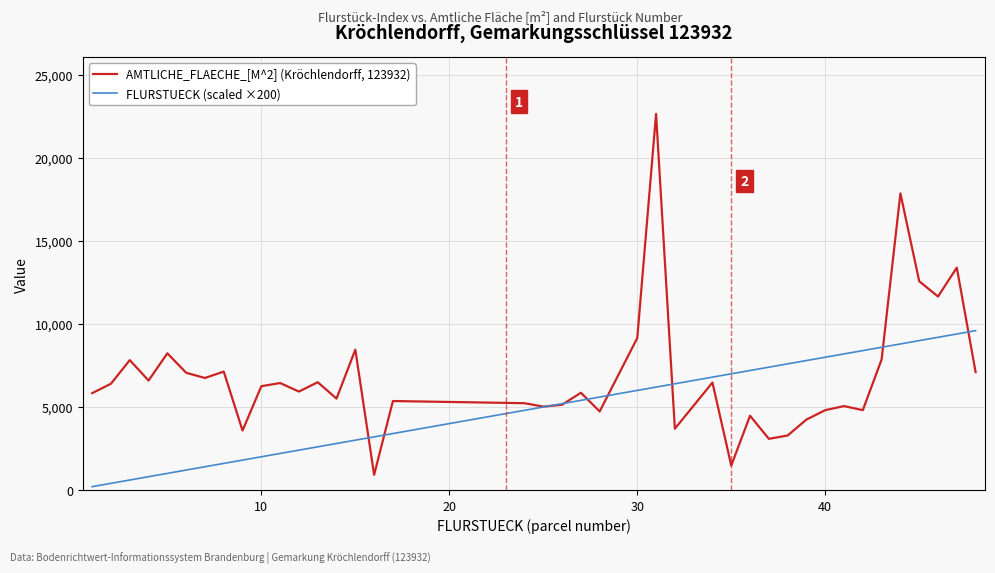

After their last crossing, which series has the higher values: AMTLICHE_FLAECHE_[M^2] (Kröchlendorff, 123932) or FLURSTUECK (scaled ×200)?

FLURSTUECK (scaled ×200)